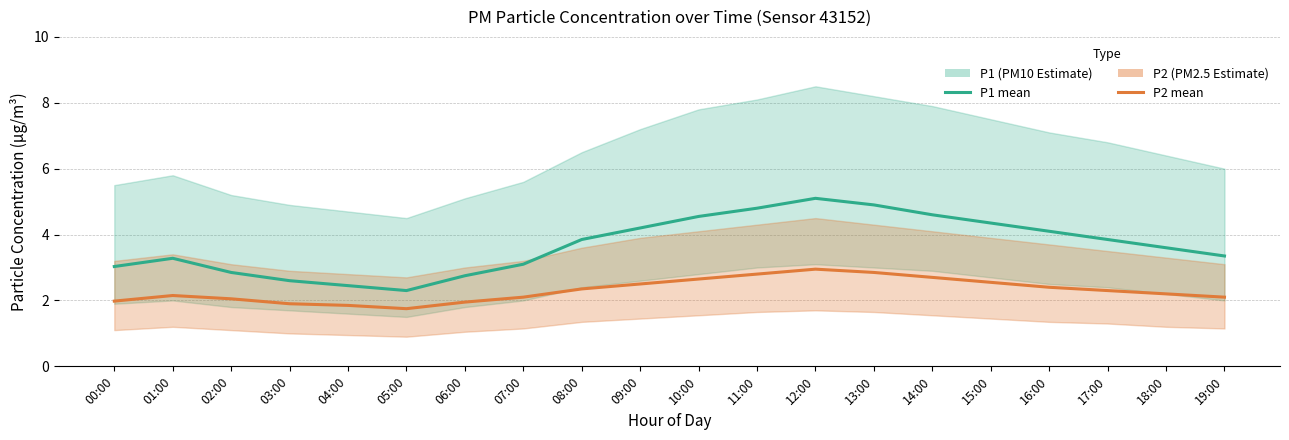

What position from the right is 00:00?

20